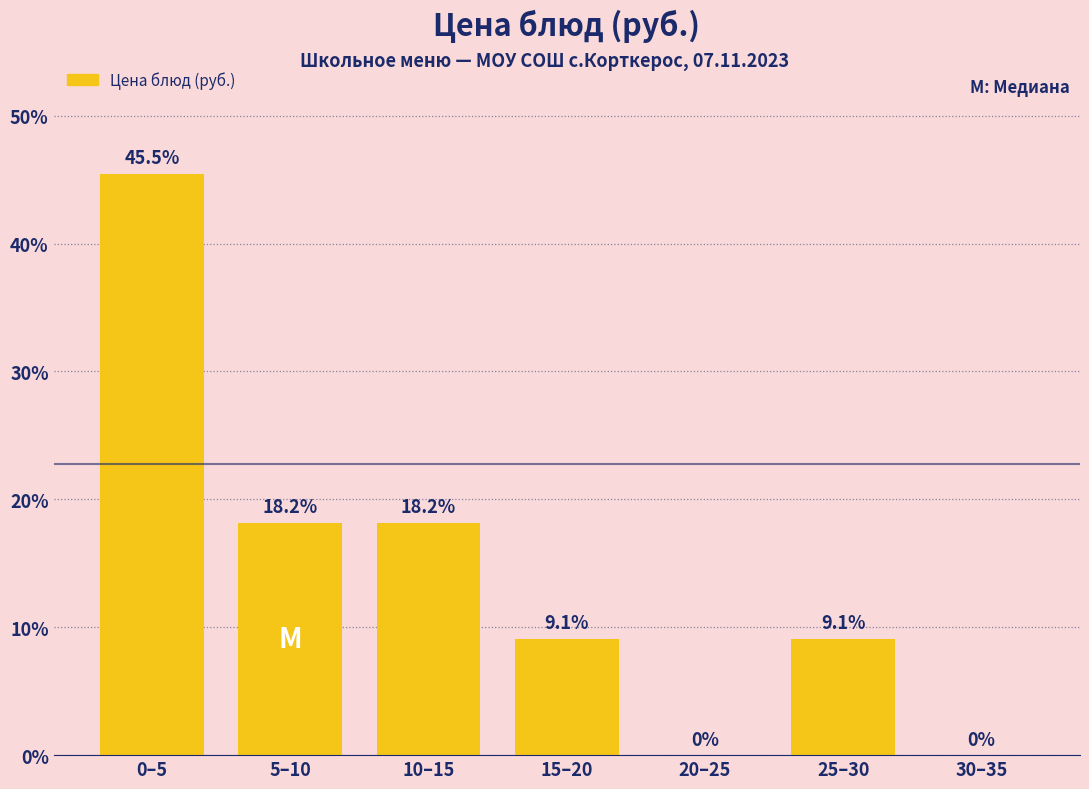

Reading right to left, what are all the values shown in this chart?

30–35=0.0	25–30=9.1	20–25=0.0	15–20=9.1	10–15=18.2	5–10=18.2	0–5=45.5